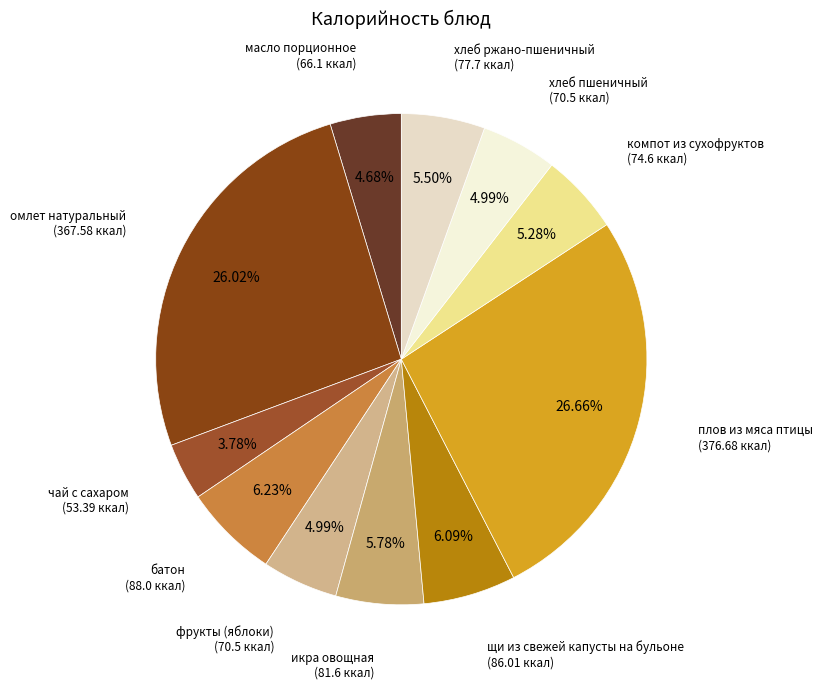

To the nearest percent, what is the difference between the компот из сухофруктов and масло порционное slice percentages?

1%